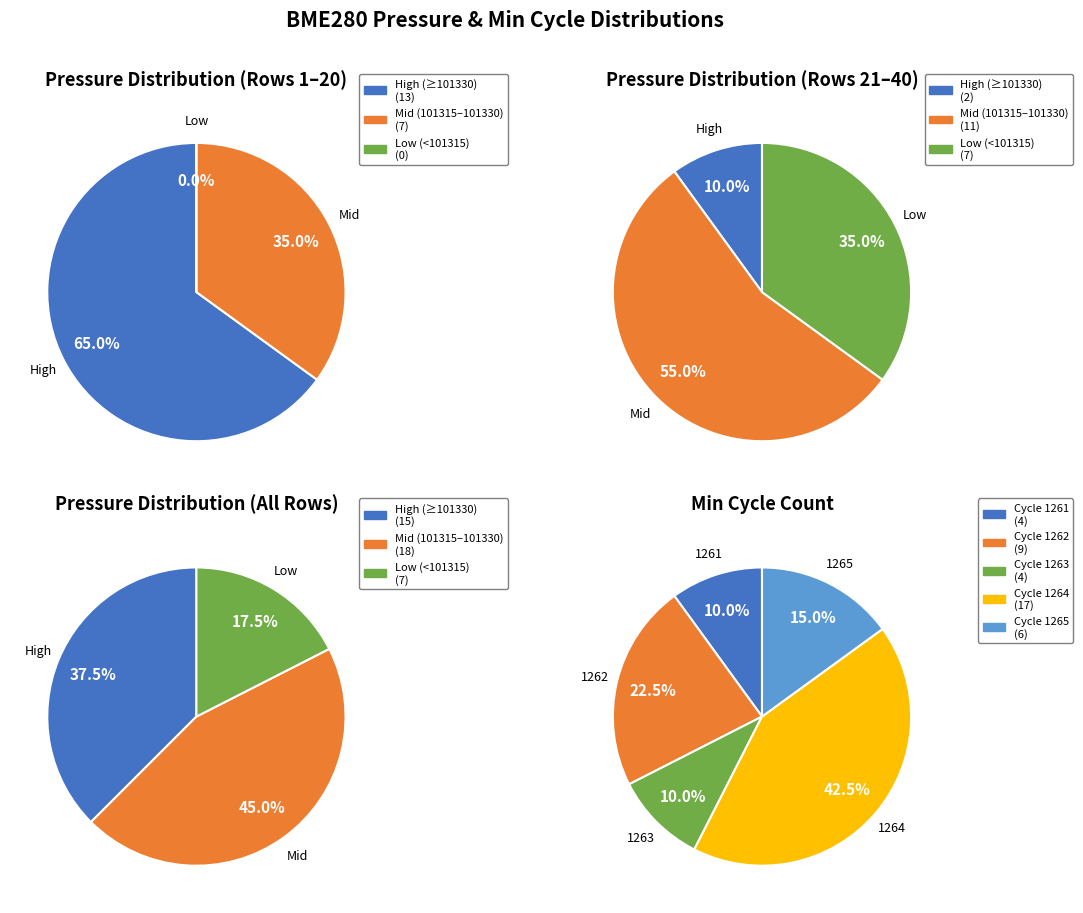

Do 23 and 21 together represent more than half of the pie?

No